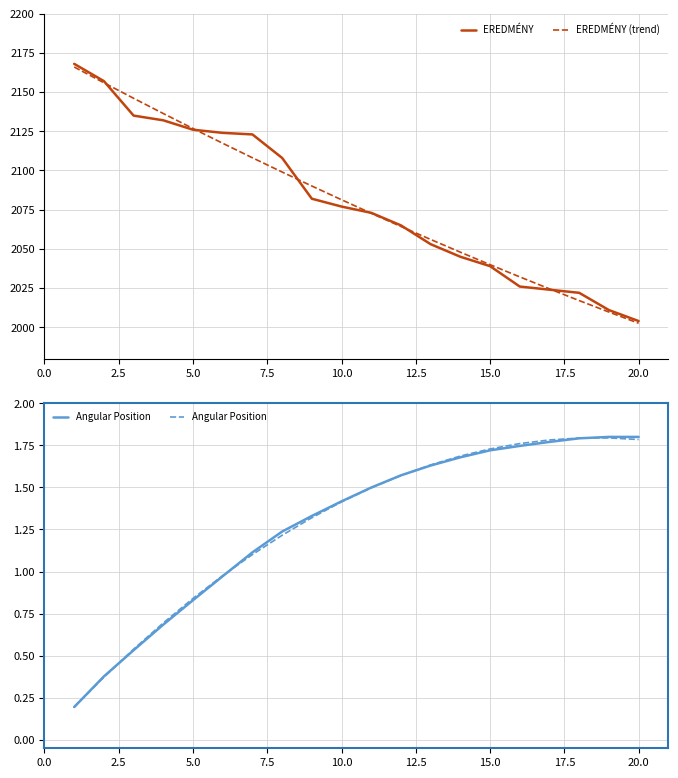

The value of EREDMÉNY (trend) at 5.0 is 575.0. True or false?

False